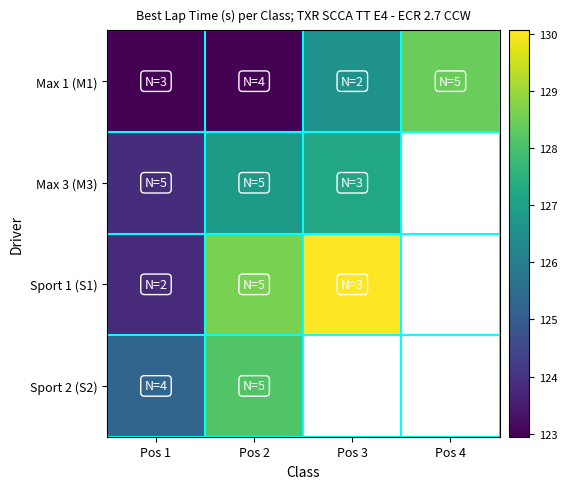

What is the greatest value displayed?

130.1